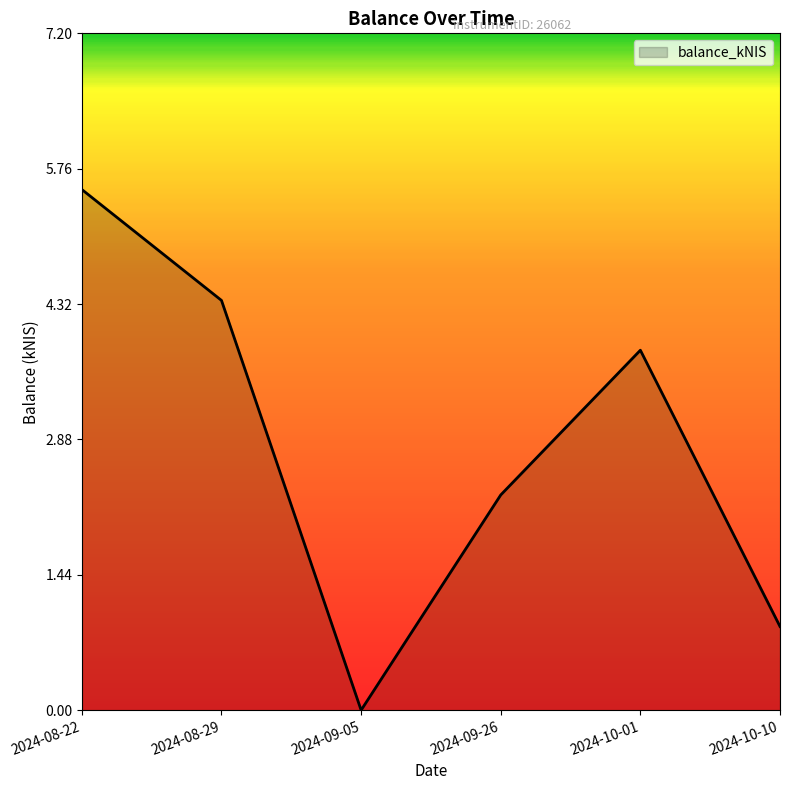

Which has a higher value, 2024-08-22 or 2024-10-10?

2024-08-22